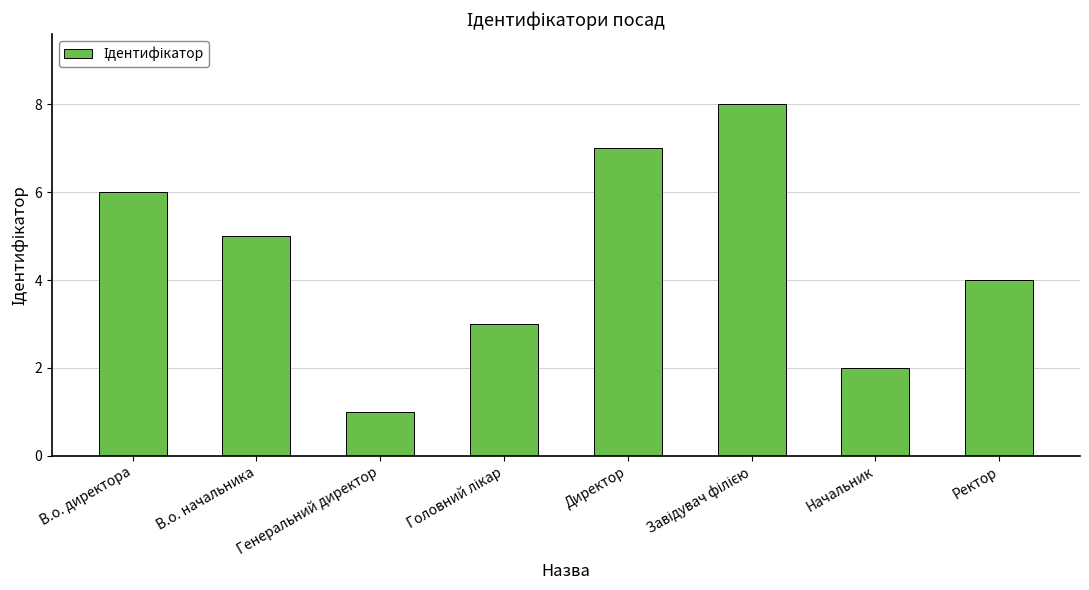

Are the bars horizontal?

No